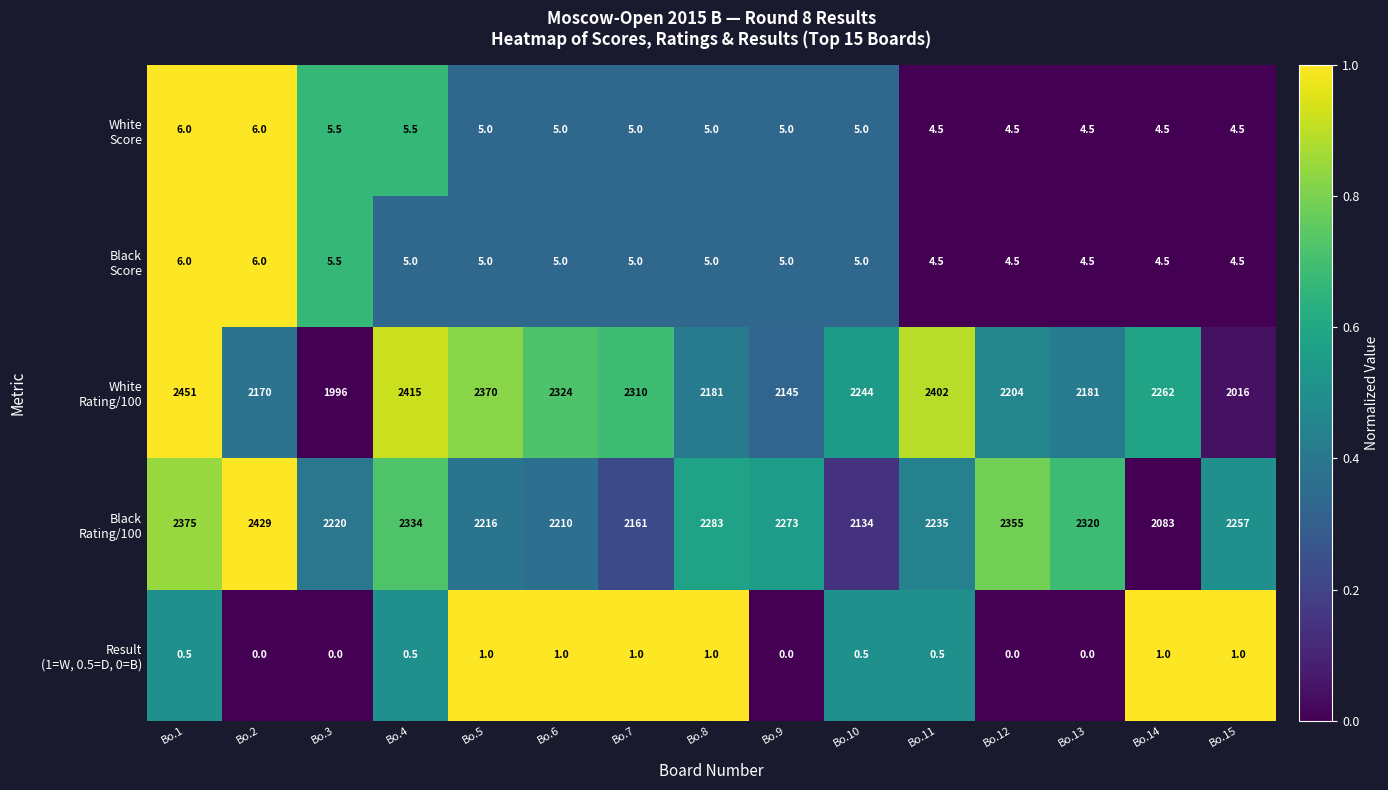

How many series are shown in this chart?

5